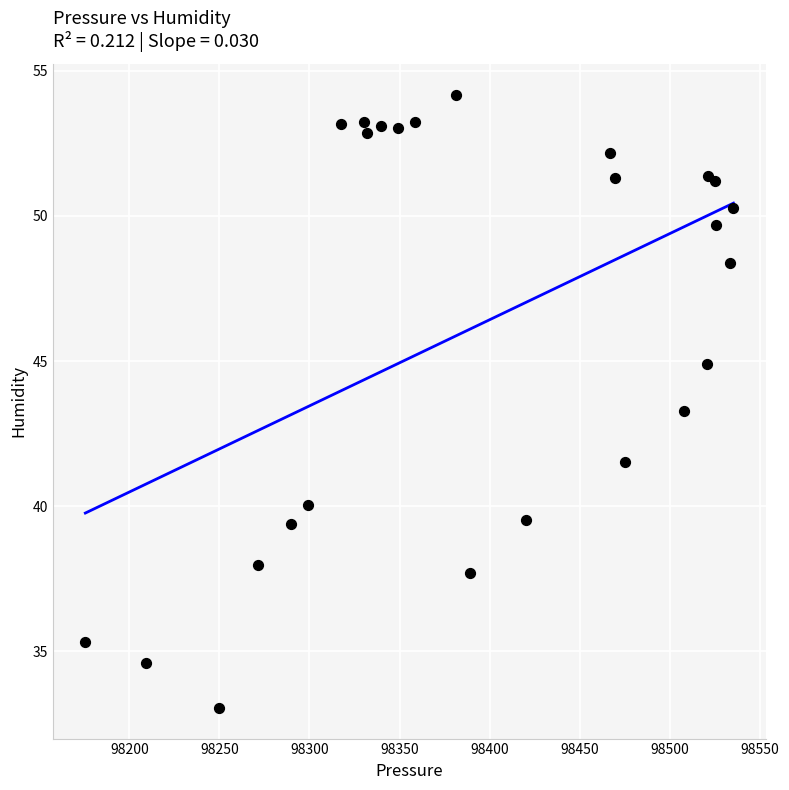

What Y value in the scatter plot is closest to 43?

43.3